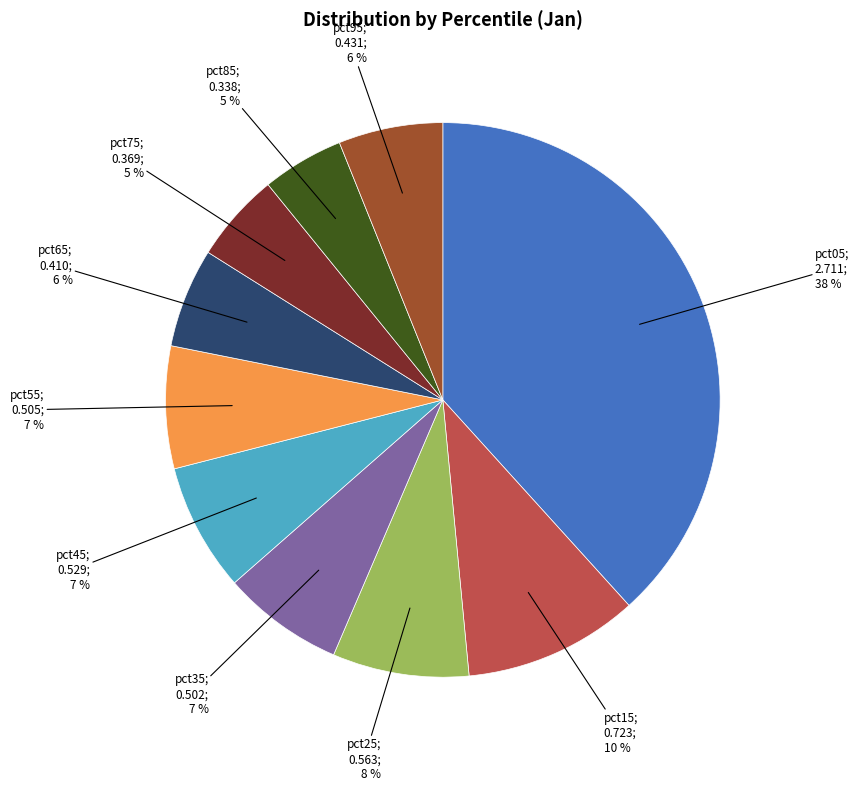

Count the number of slices in the pie.

10